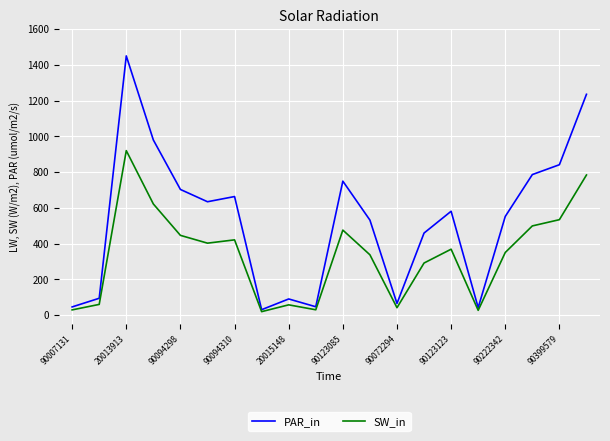

Which series has the largest range (max minus min)?

PAR_in